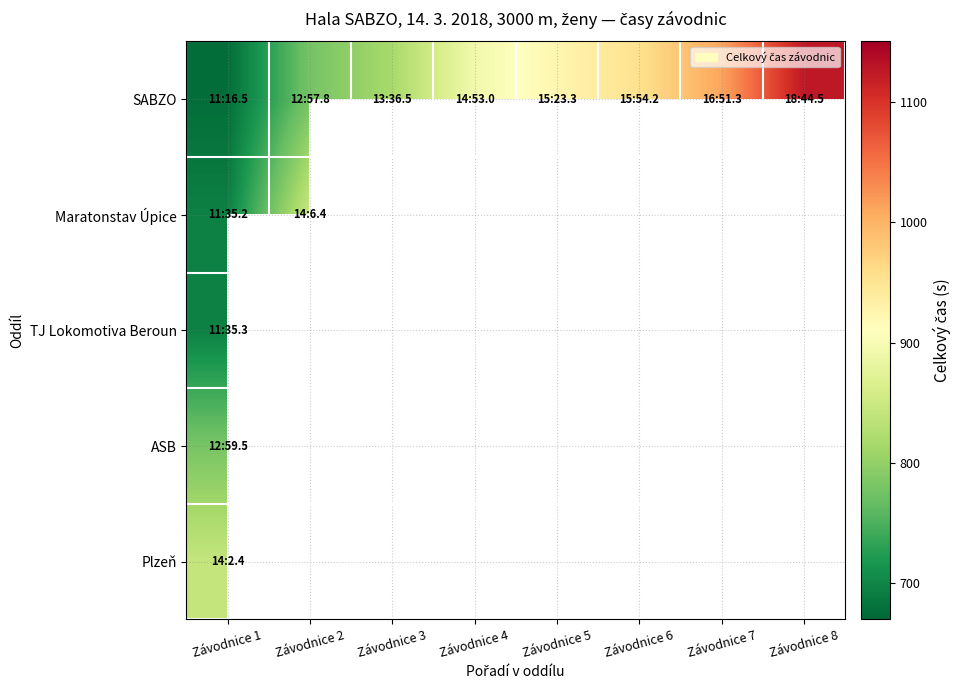

Where is Maratonstav Úpice nearest to the value 770?

Závodnice 1